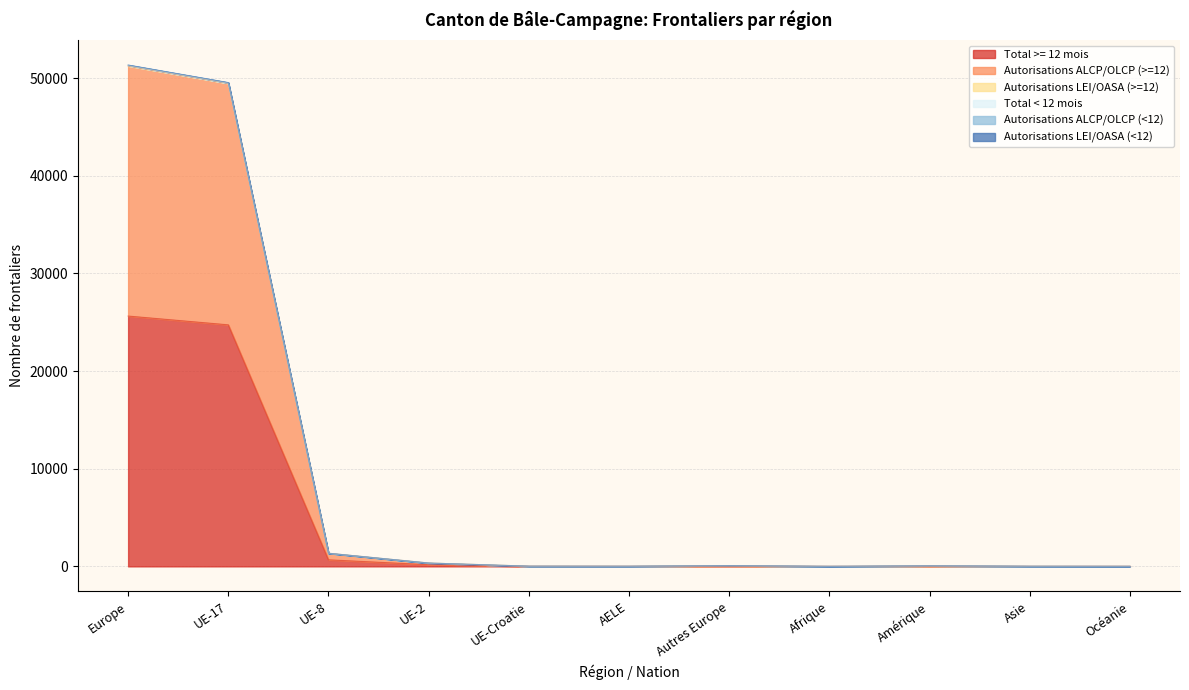

What is the sum of all Autorisations ALCP/OLCP (<12) values?

102764